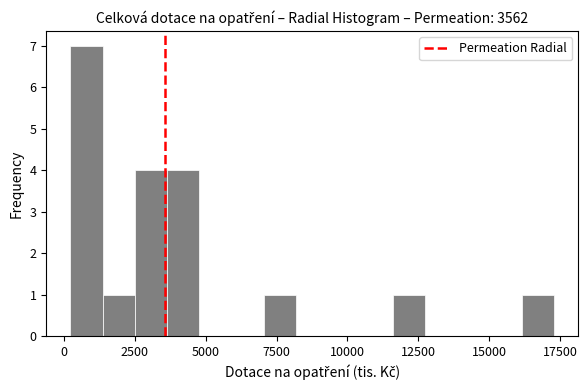

Read against the x-axis, roughly where is the centre of the tallest bar?

1000